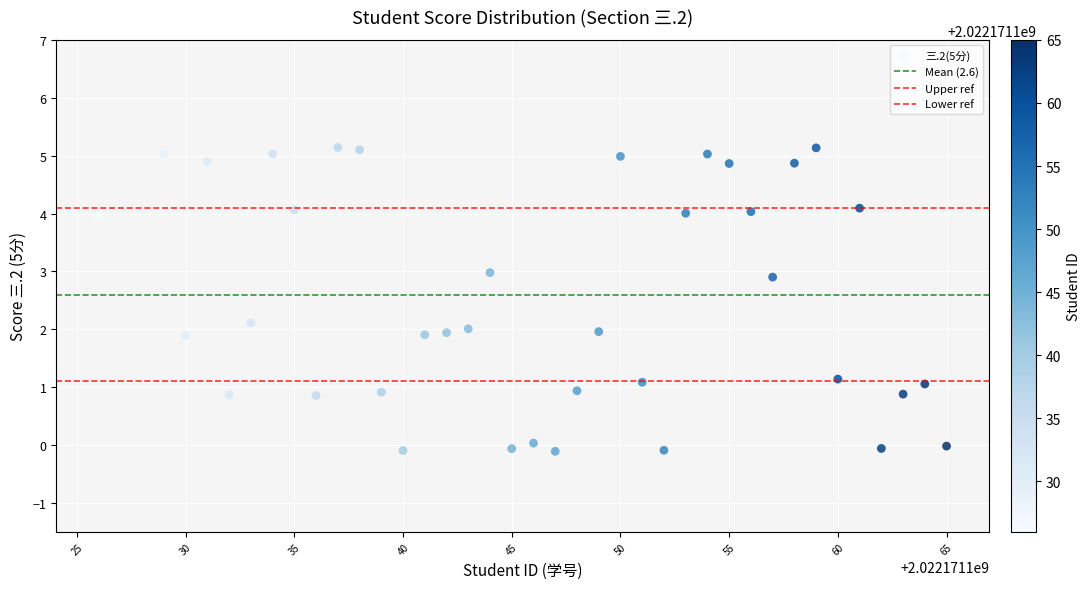

How many data points are displayed?

40